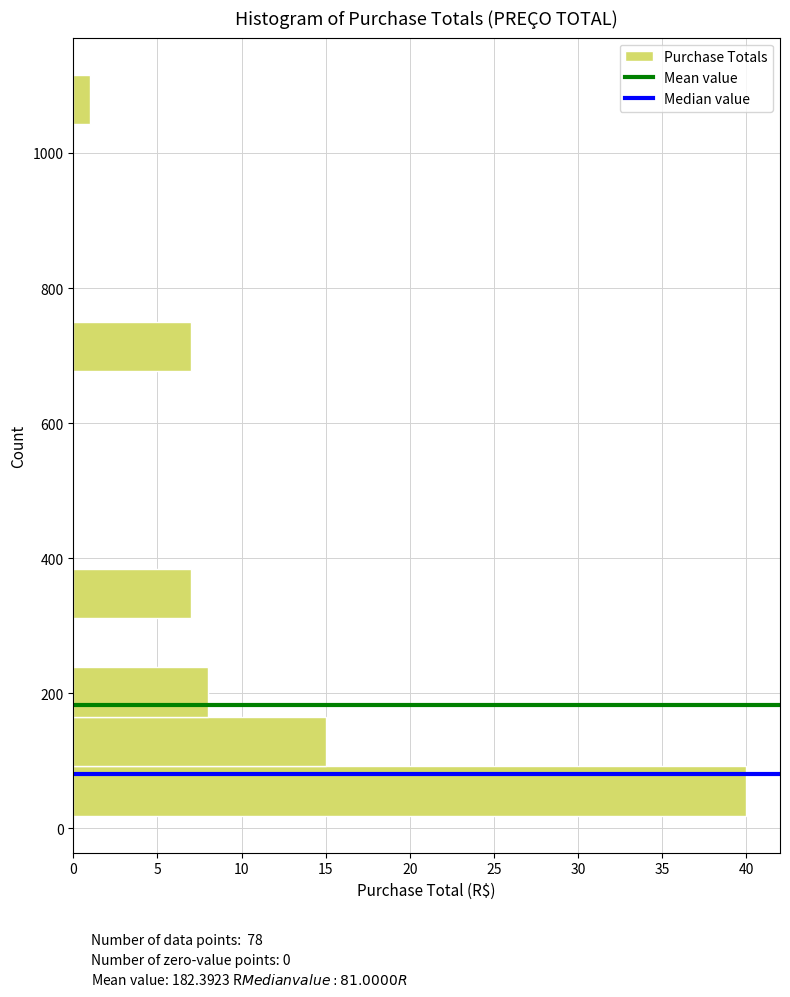

Read against the y-axis, roughly where is the centre of the longest bar?

60